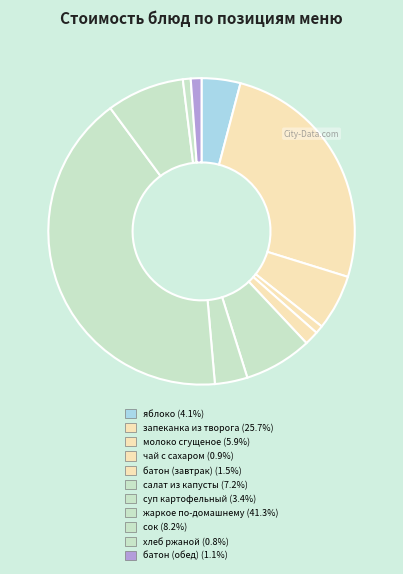

What percentage is the салат из капусты slice, to the nearest percent?

7%